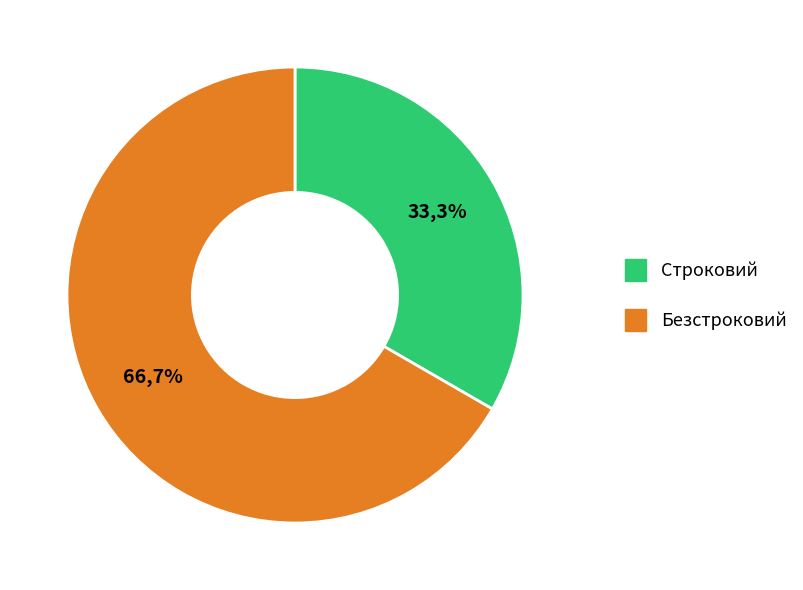

Is it true that Строковий is 33% of the pie?

True